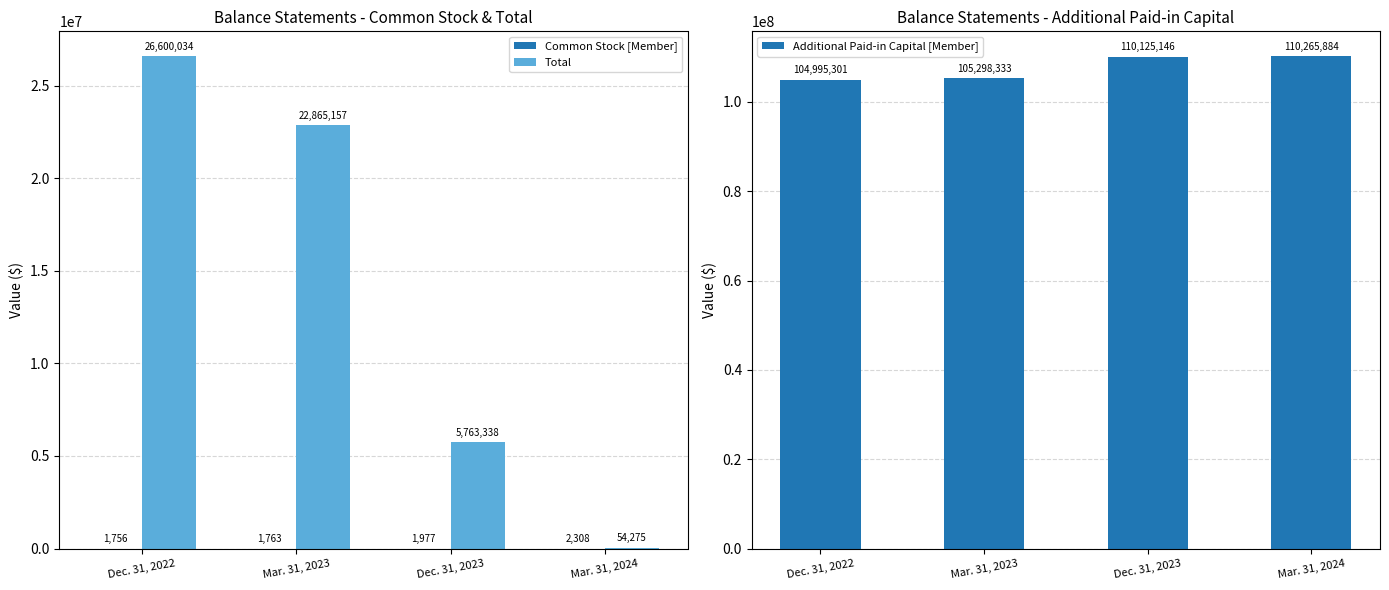

Does the chart contain stacked bars?

No